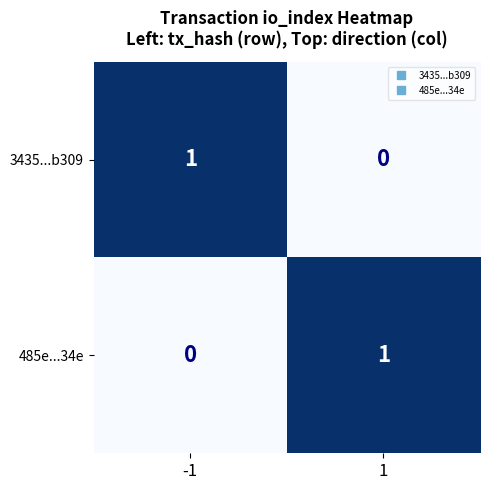

How many series are shown in this chart?

2